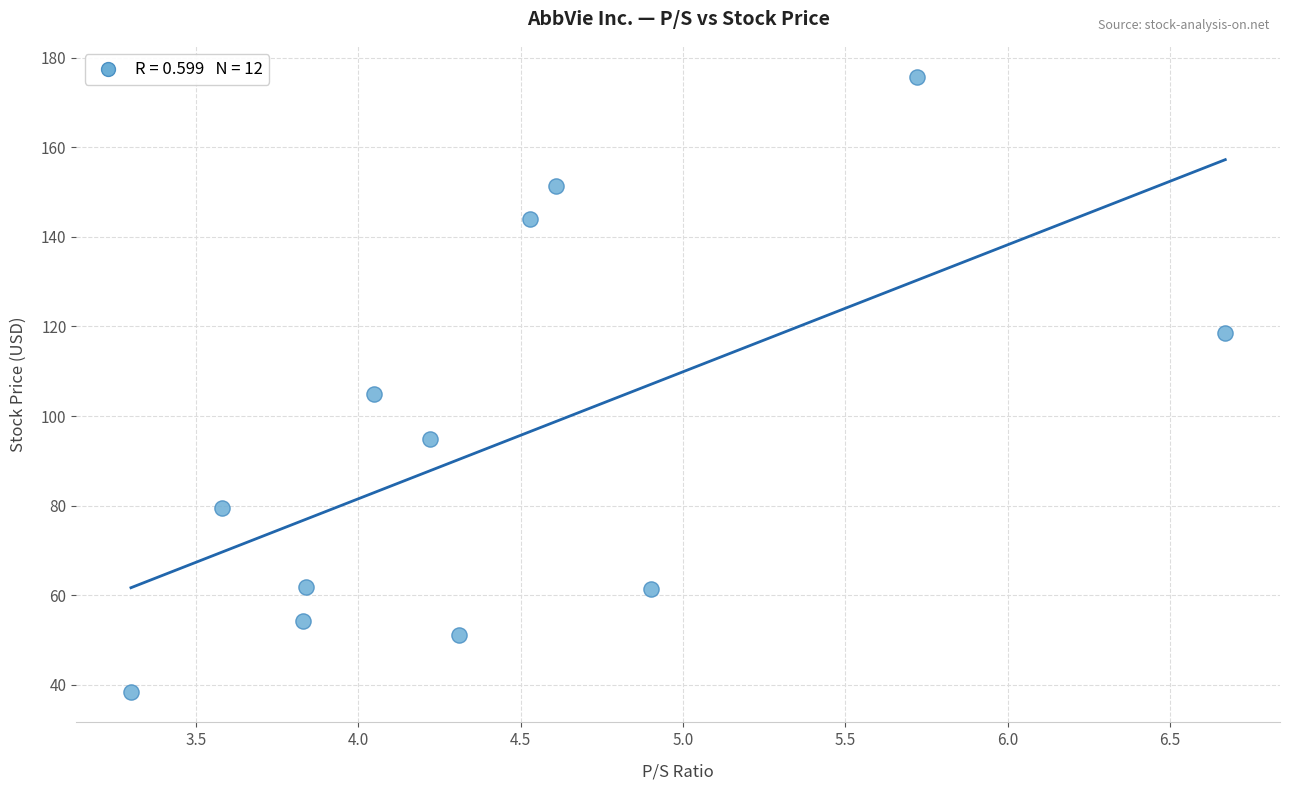

What is the average X value?

4.5